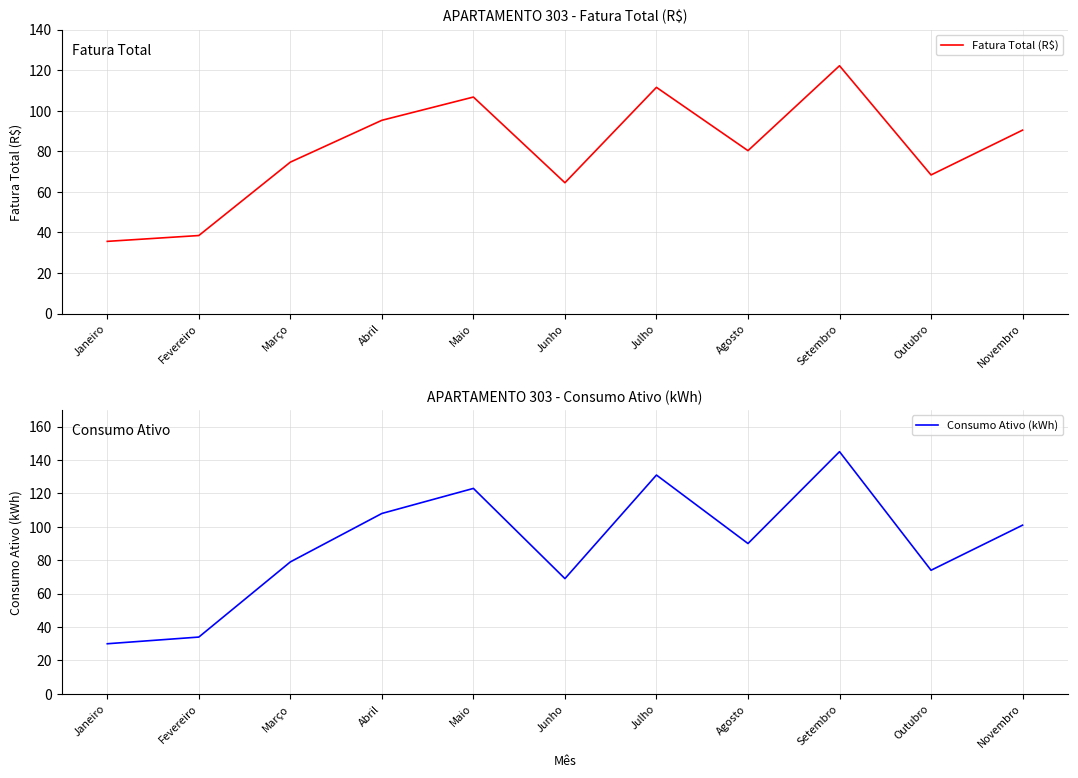

At which label does Consumo Ativo (kWh) reach its peak?

Setembro